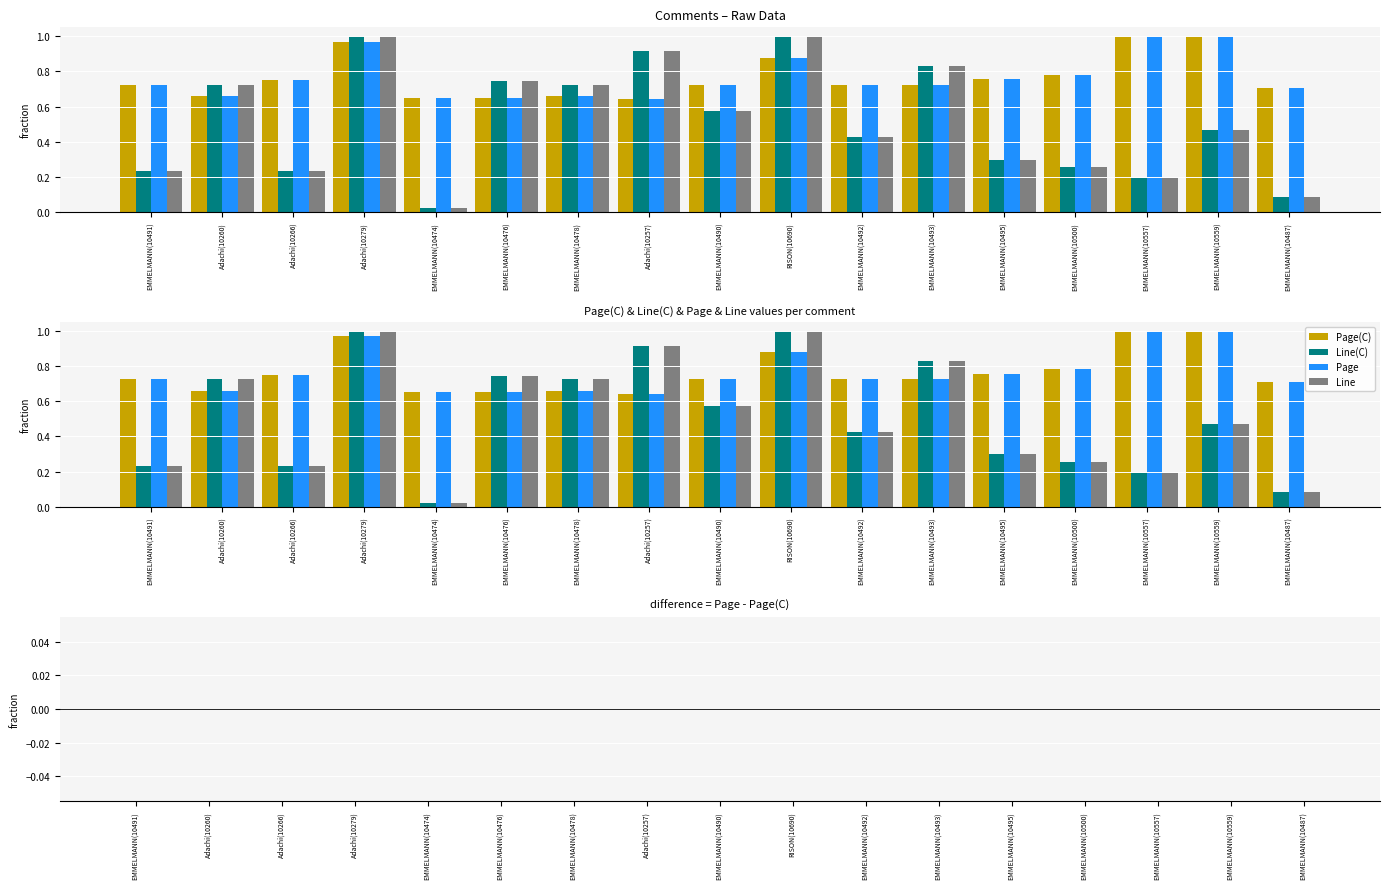

At which category does the chart reach its peak across all series?

EMMELMANN(10557)